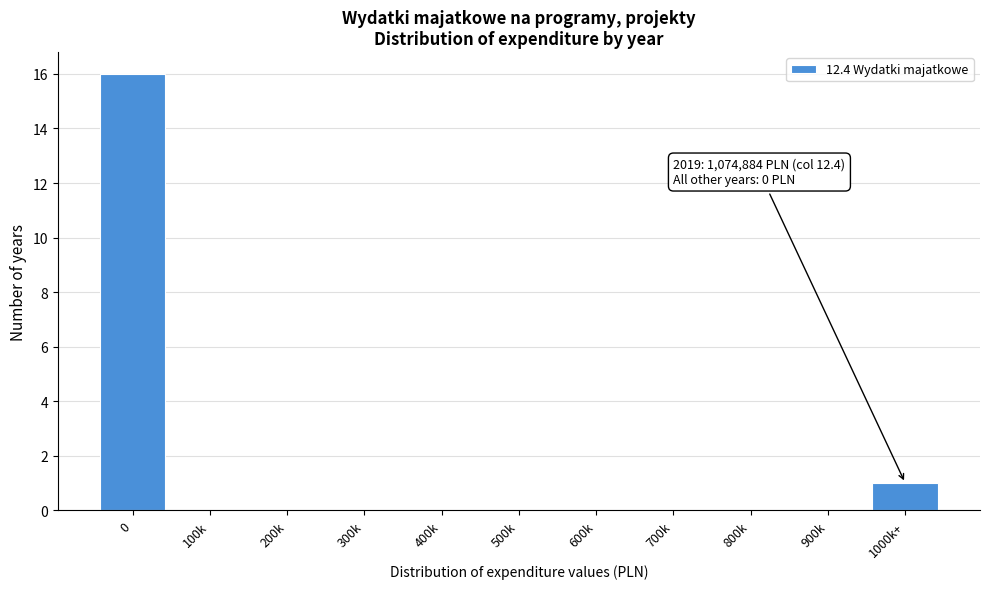

Reading right to left, list all the values displayed in this chart.

1000k+=1	900k=0	800k=0	700k=0	600k=0	500k=0	400k=0	300k=0	200k=0	100k=0	0=16